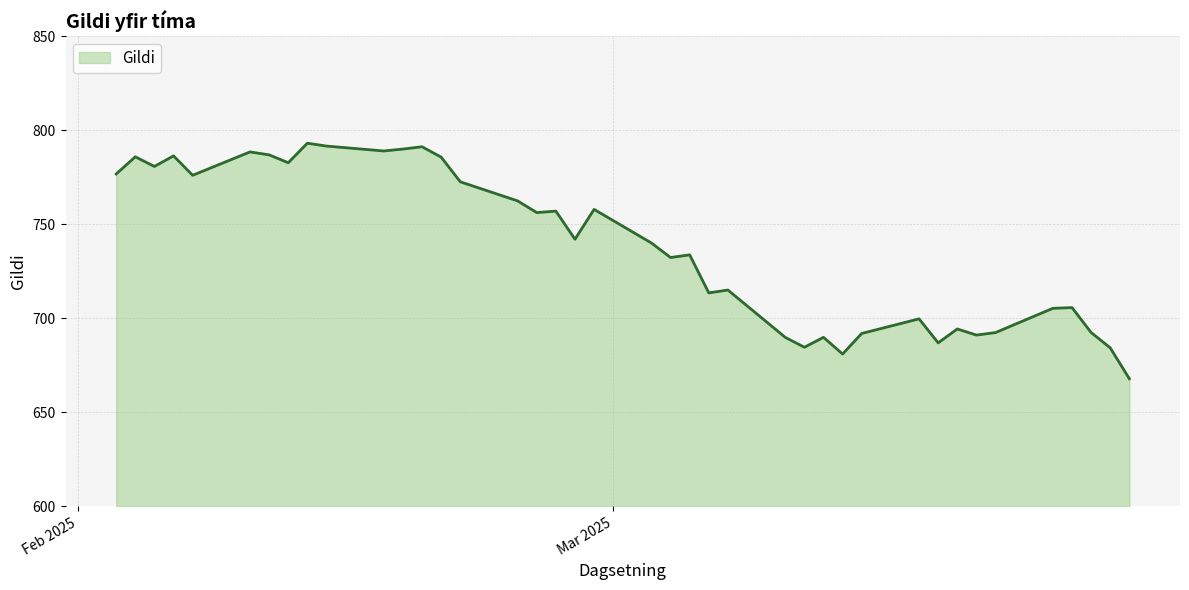

What is the greatest value displayed?

793.1